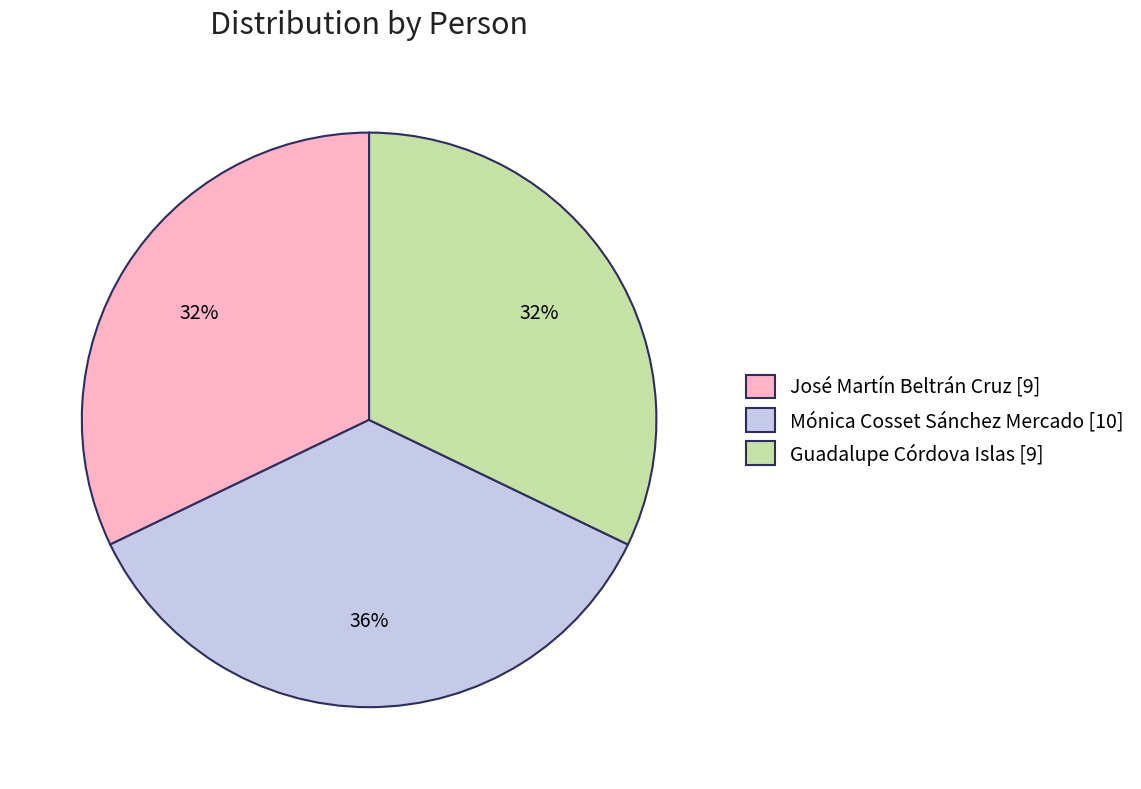

Which category has the biggest portion of the pie?

Mónica Cosset Sánchez Mercado [10]